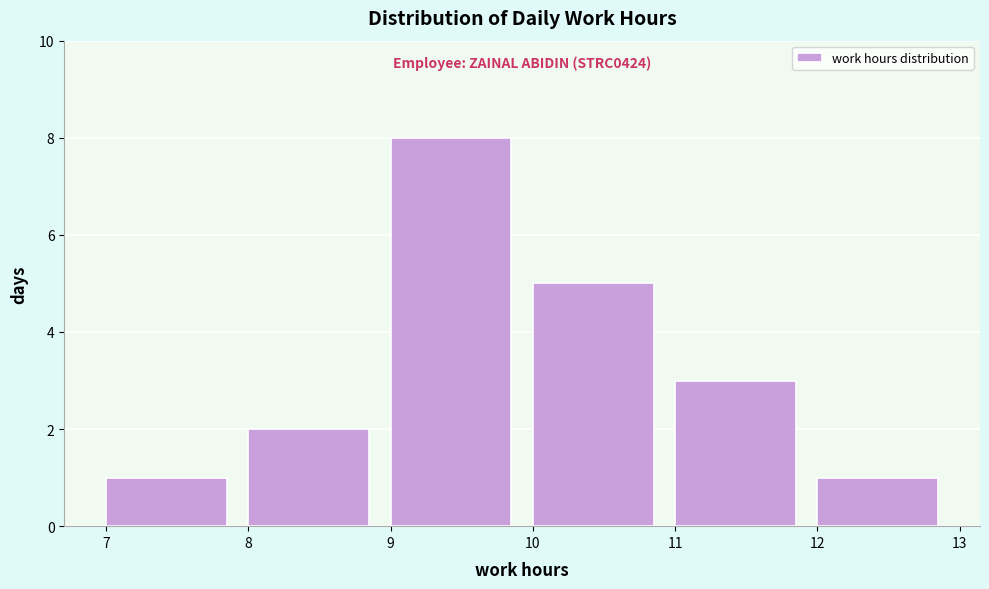

Which range on the x-axis has the tallest bar?

9 to 10